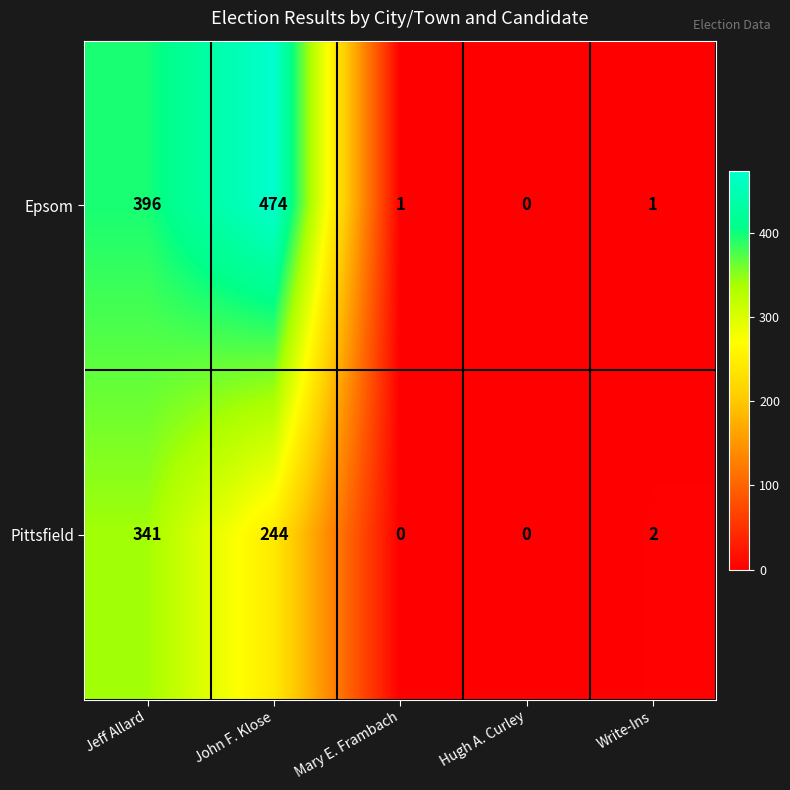

Count the number of data series in this chart.

2